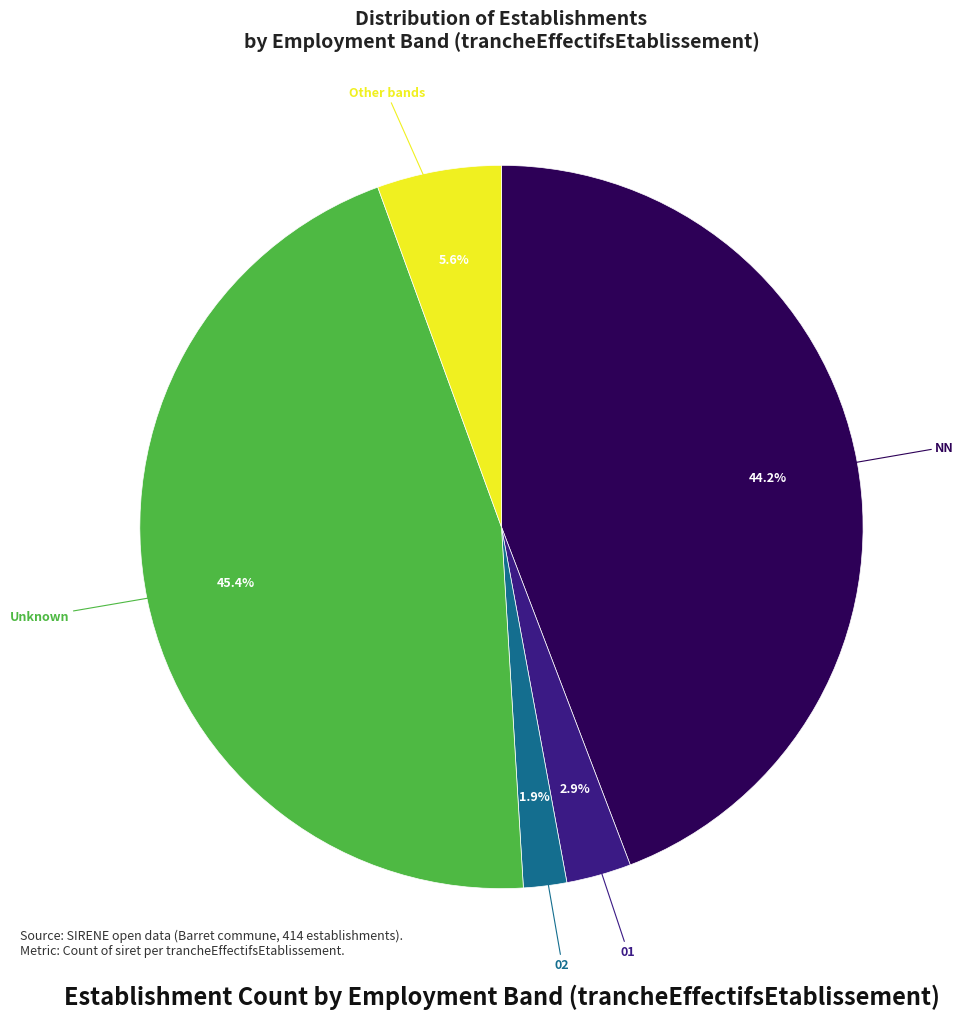

Is there a majority slice in this chart?

No